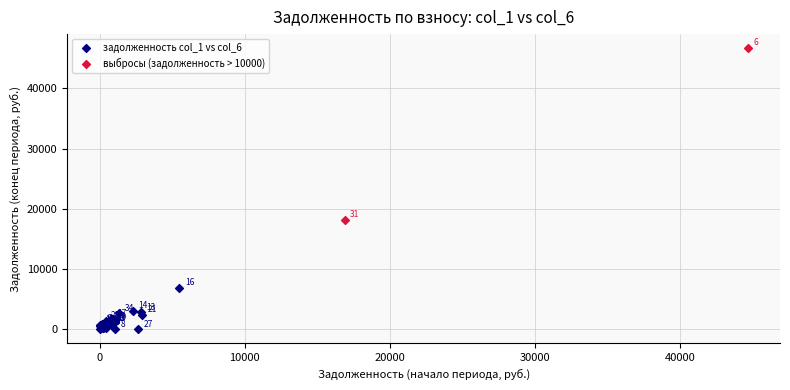

Which series contains the lowest Y value?

задолженность col_1 vs col_6